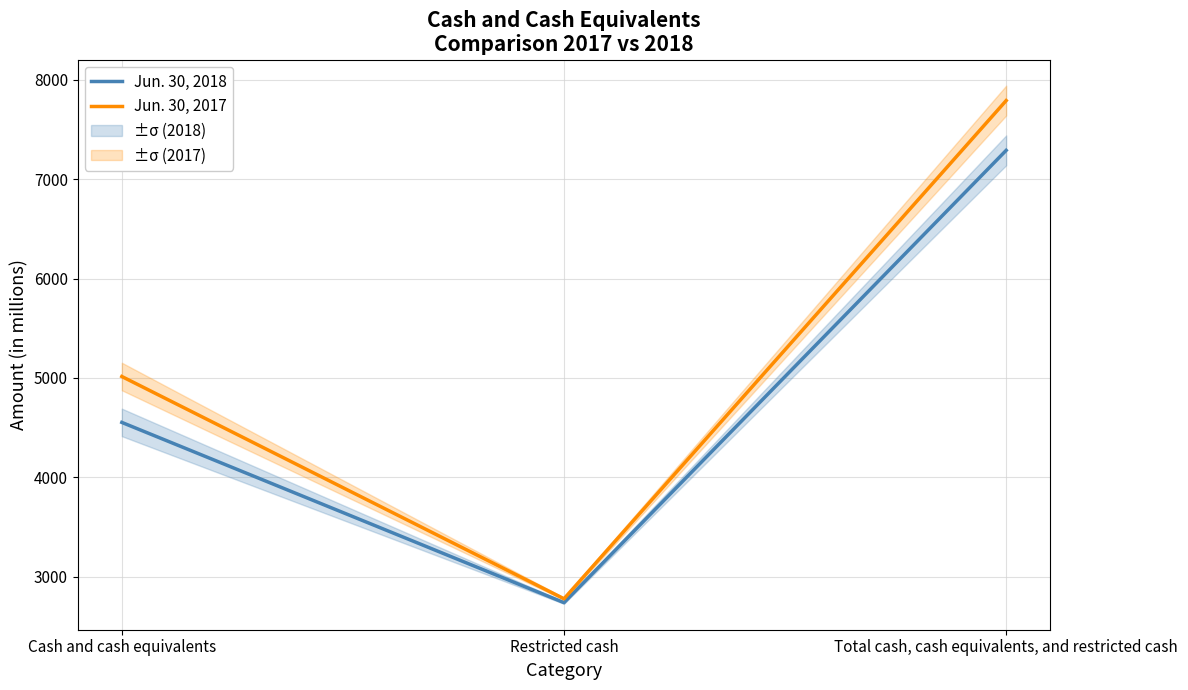

How many lines are shown in the chart?

2